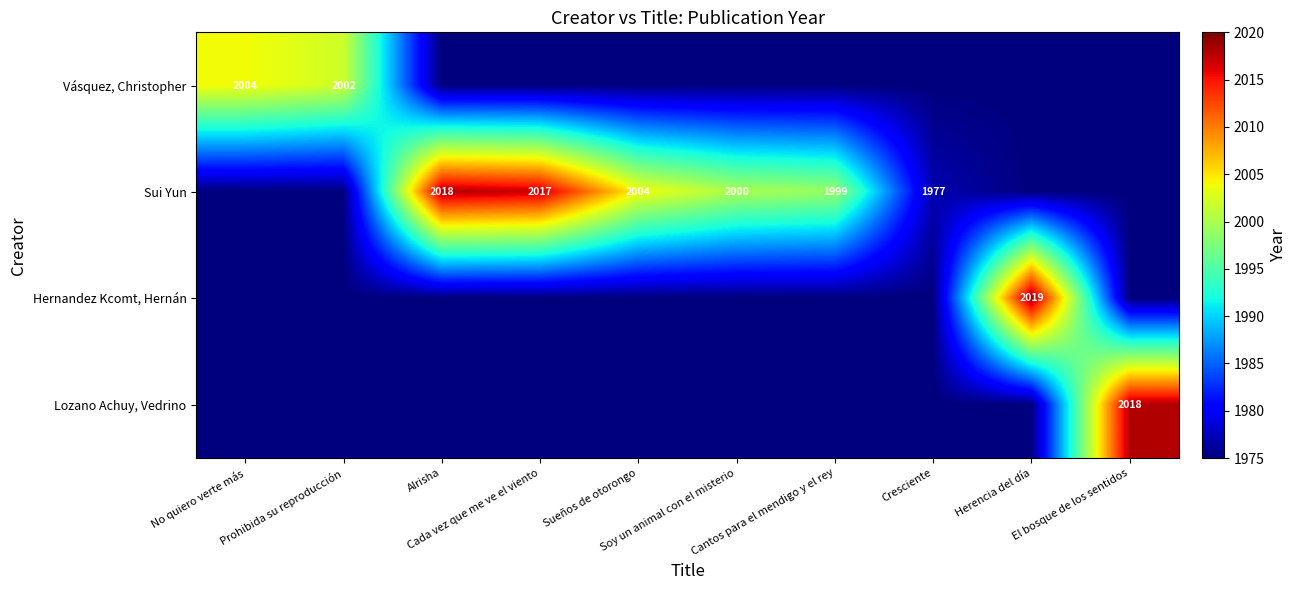

Between Cantos para el mendigo y el rey and Prohibida su reproducción, which is larger?

Prohibida su reproducción